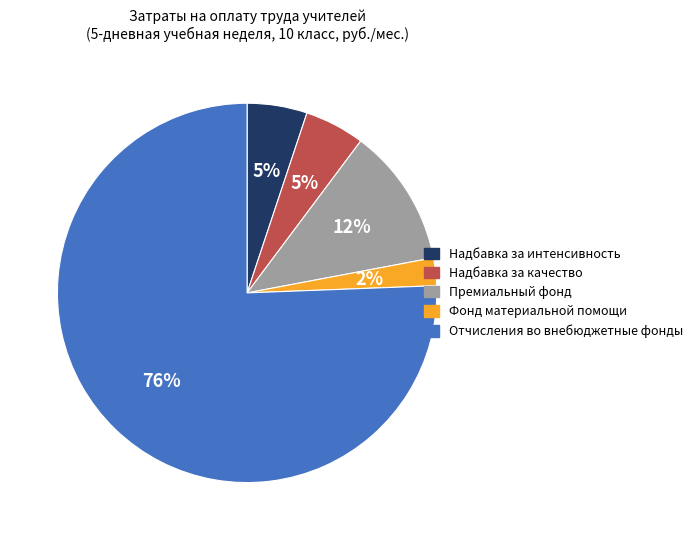

To the nearest percent, what portion does Премиальный фонд represent?

12%